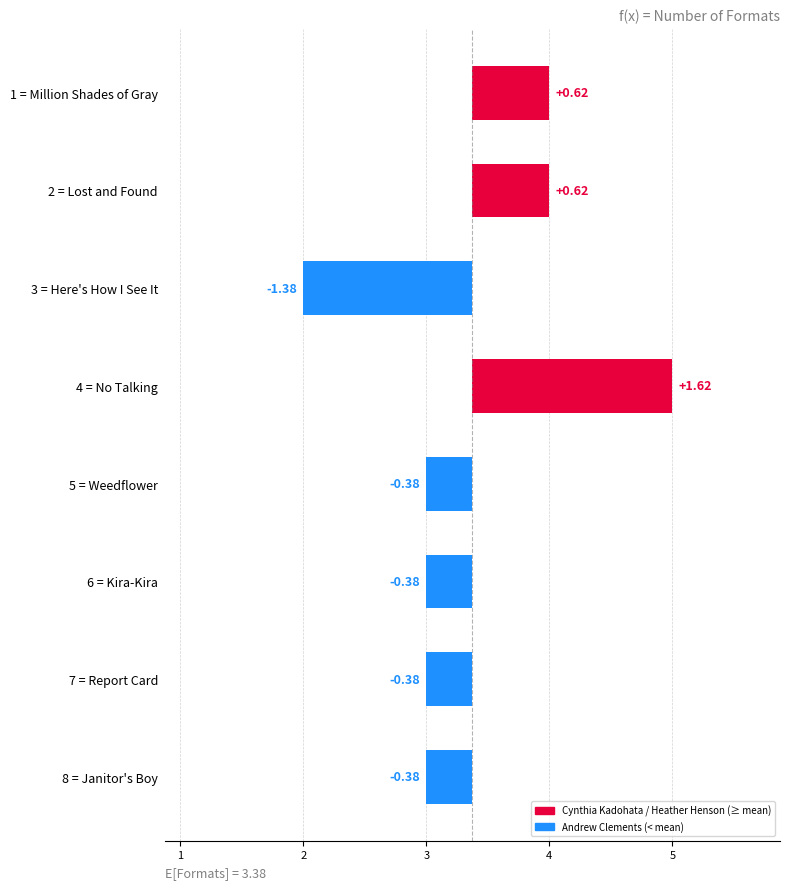

Are the bars grouped side by side (vs. stacked)?

No